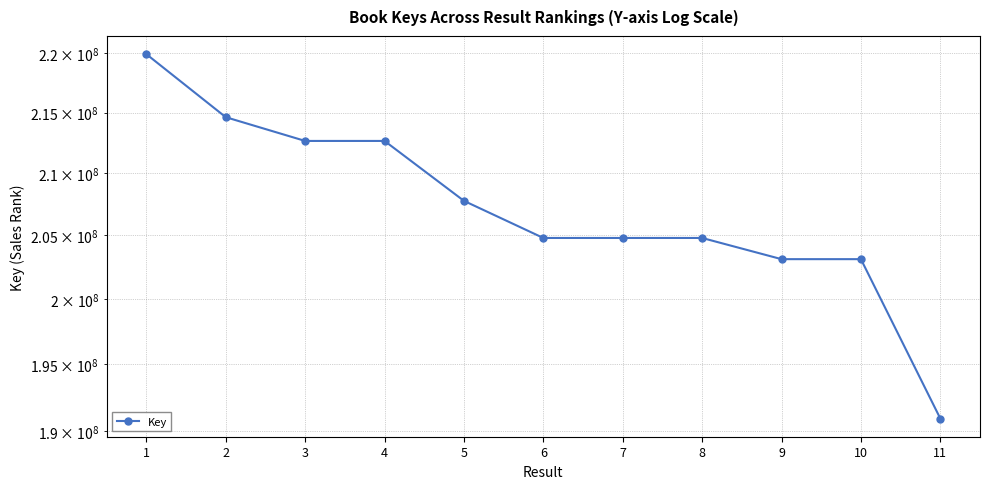

What is the change in value from 1 to 2?

-5310699